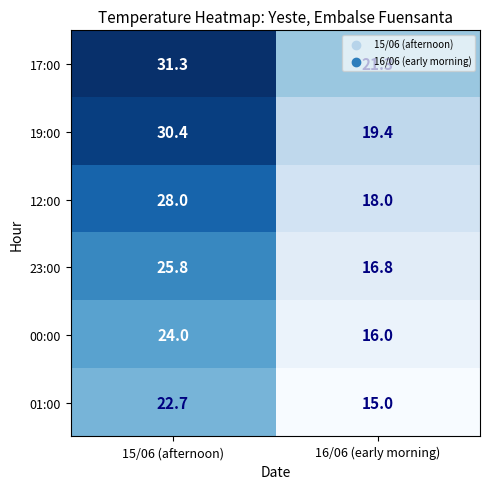

What is the sum of the 01:00 values at 15/06 (afternoon) and 16/06 (early morning)?

37.7